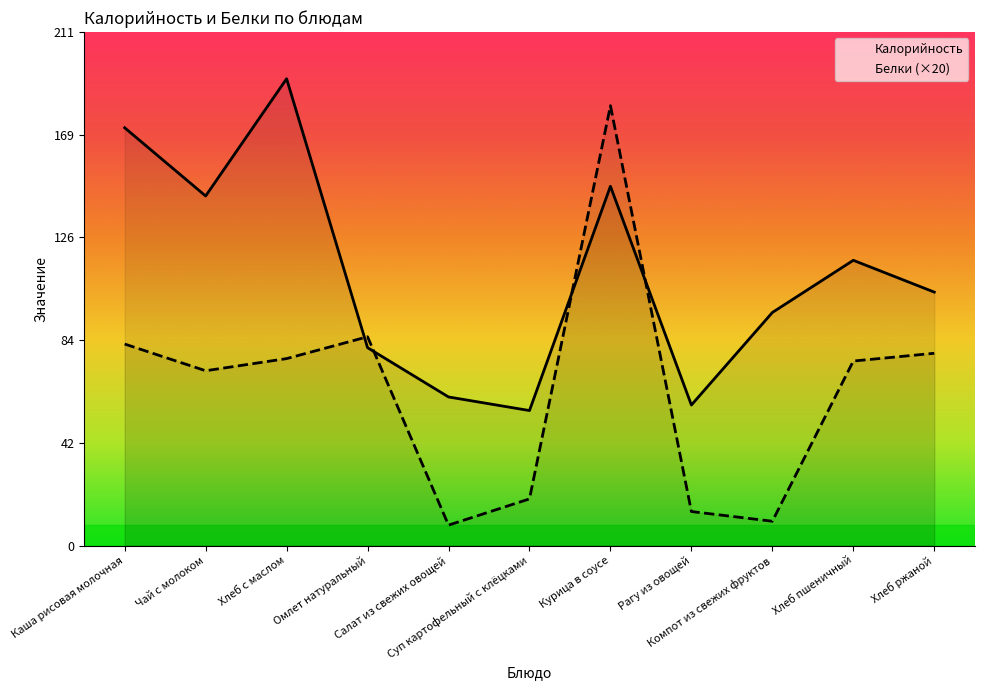

True or false: Калорийность and Белки intersect in this chart.

True